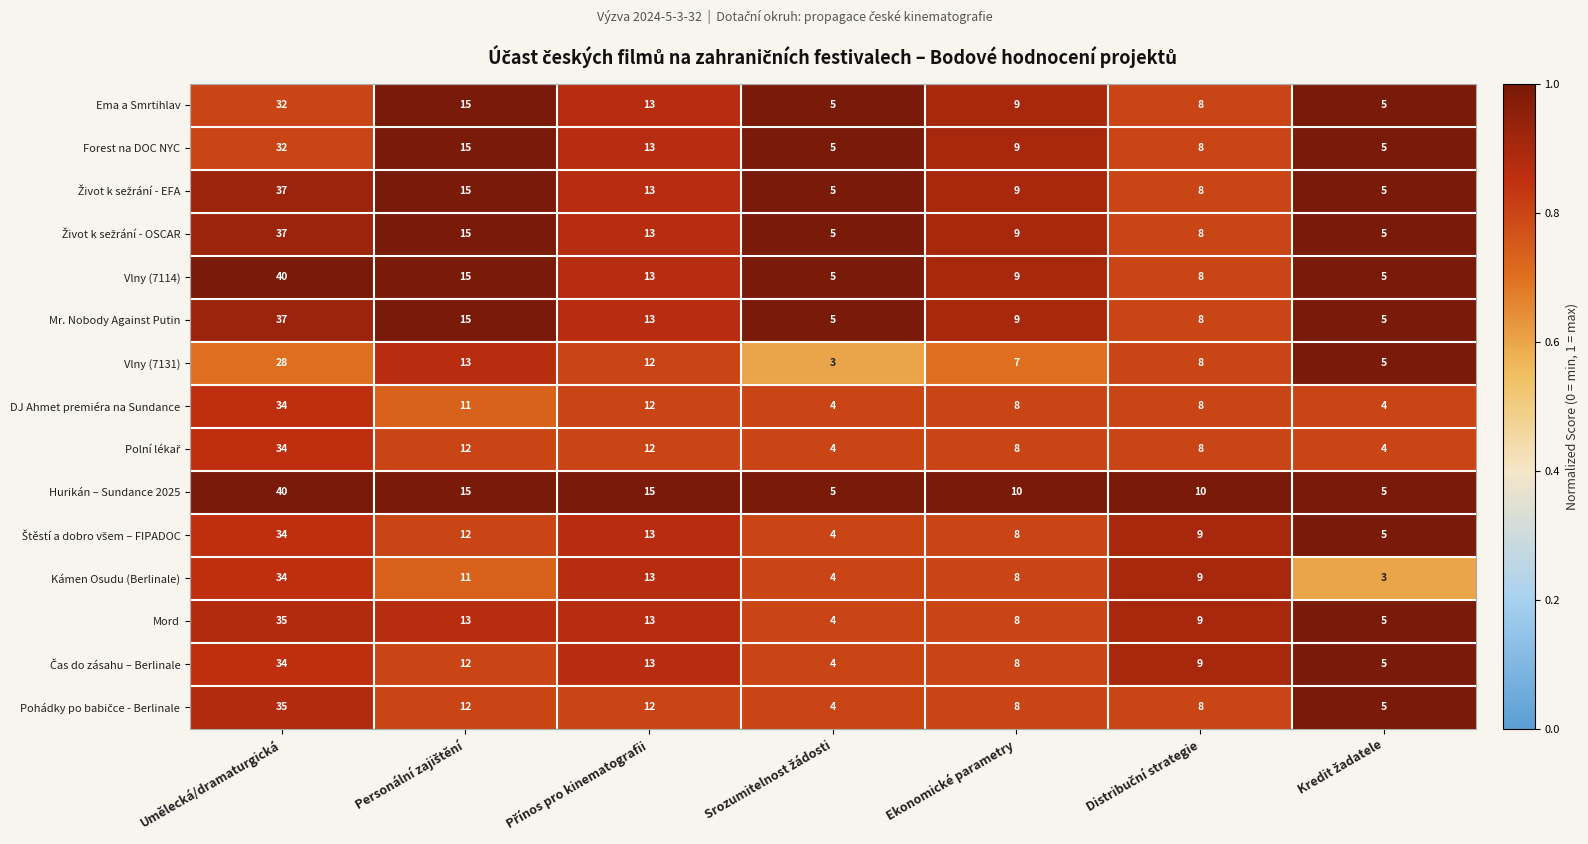

At which label does DJ Ahmet premiéra na Sundance first exceed 8?

Umělecká/dramaturgická